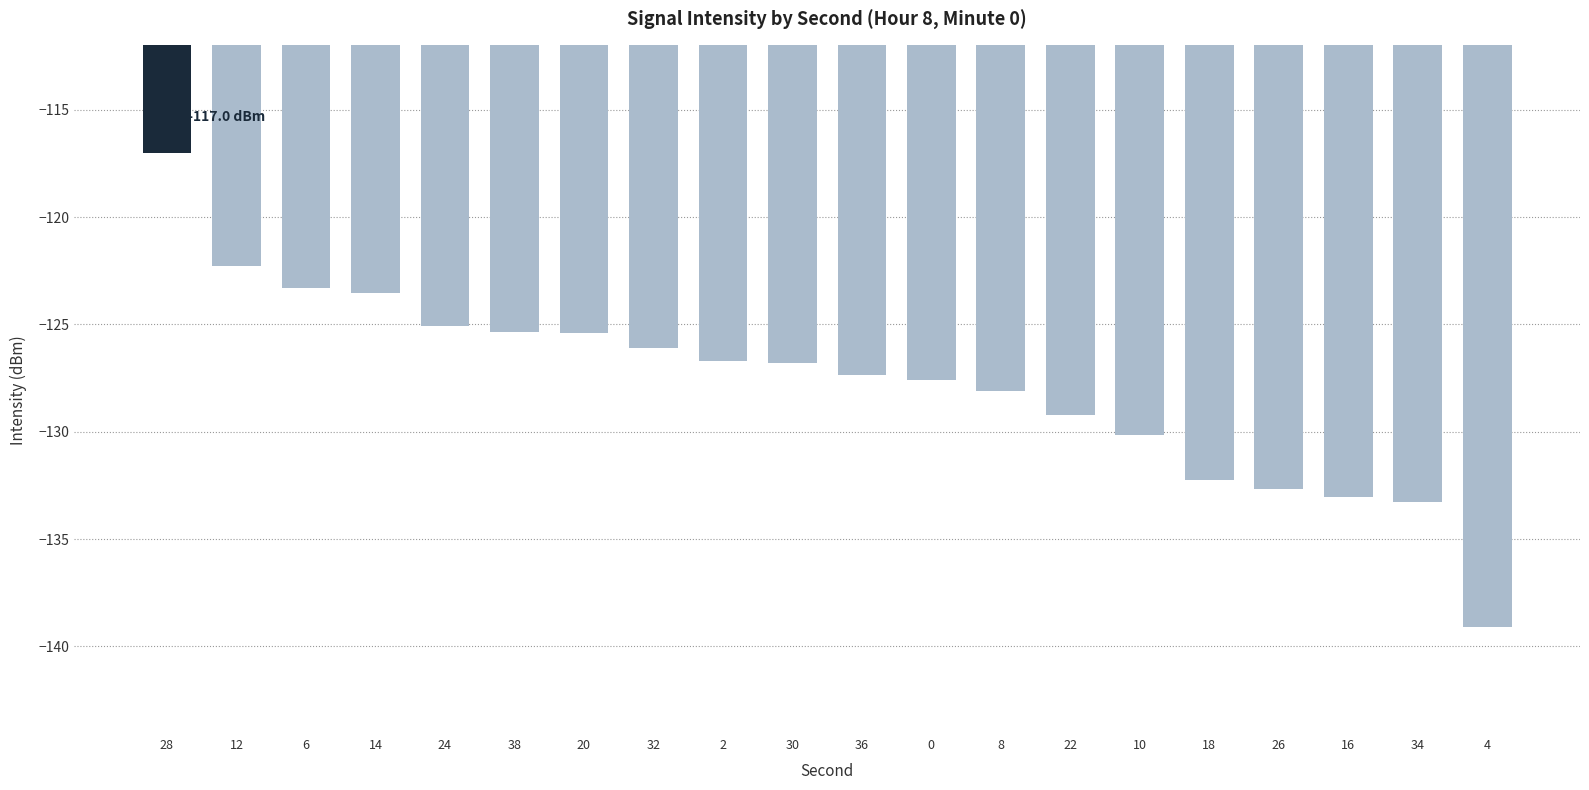

Which category has the lowest value across all series?

4